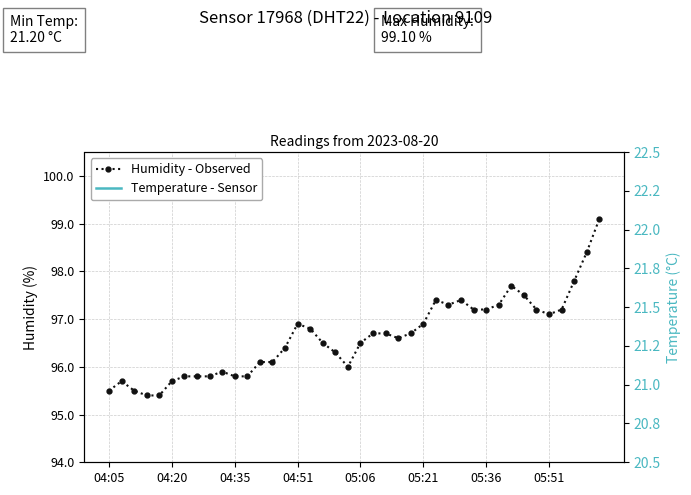

True or false: Temperature - Sensor and Humidity - Observed cross at least once.

False